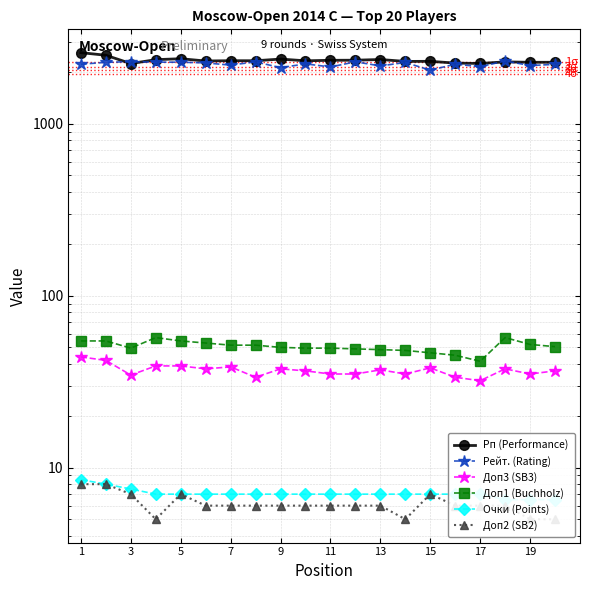

Is it true that Очки (Points) equals 8.5 at 1?

True